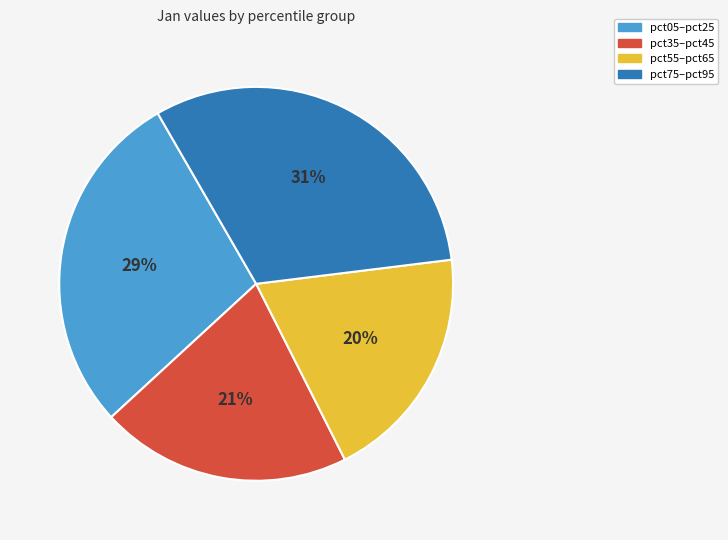

Is there any slice that represents more than half of the pie?

No